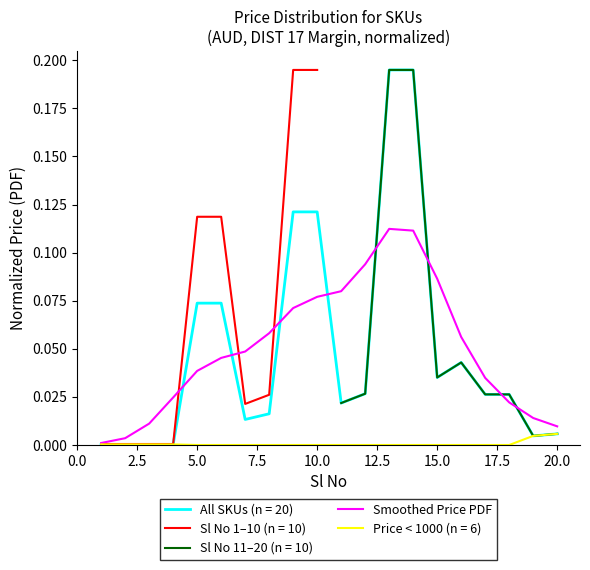

Is it true that All SKUs (n = 20) equals 0.2 at 10.0?

False